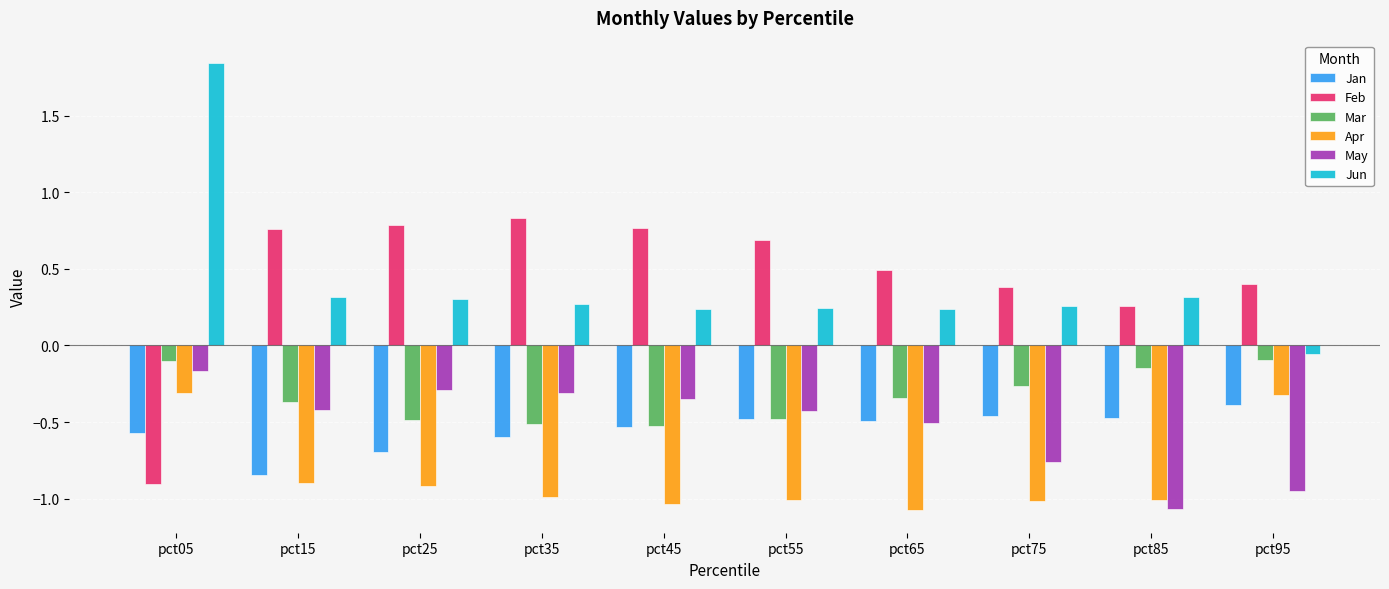

How many groups of bars are there?

10